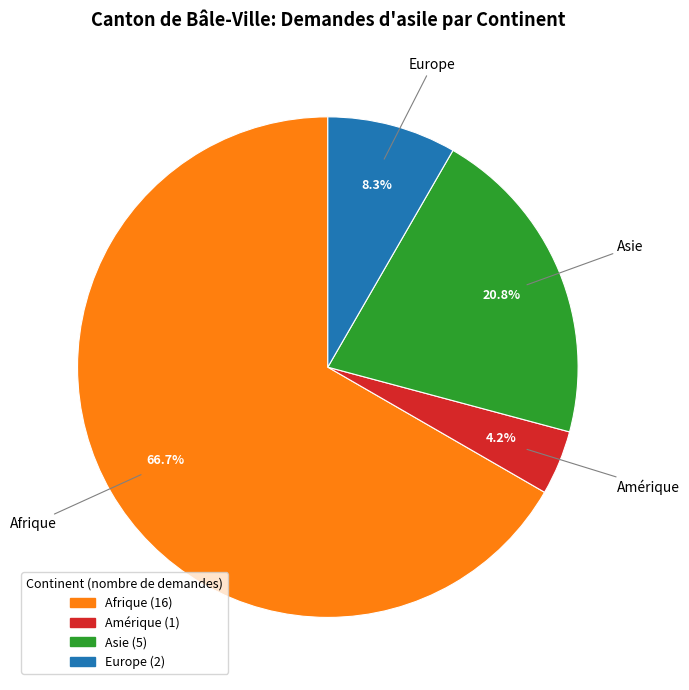

Is there a majority slice in this chart?

Yes